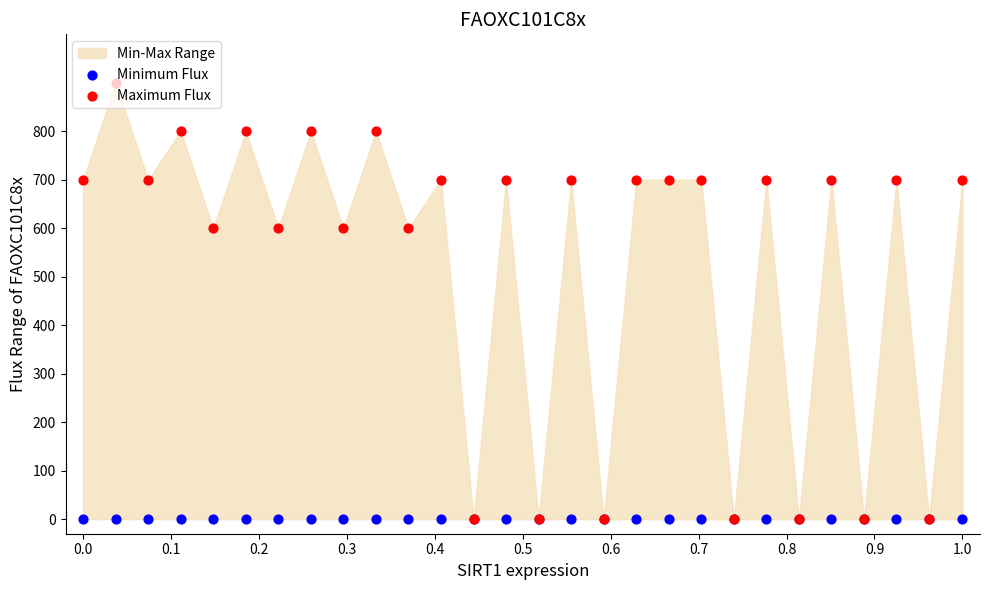

Which series contains the lowest Y value?

Minimum Flux